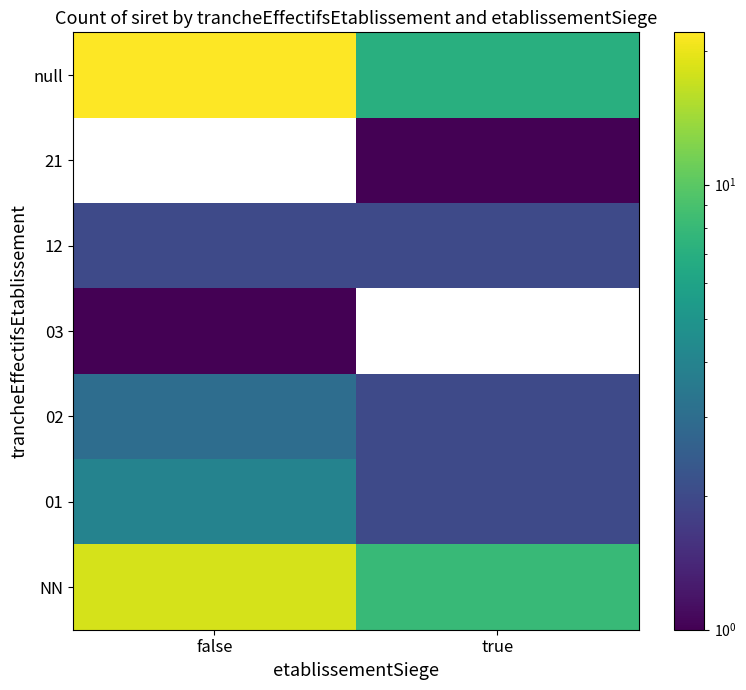

Which category has the highest value across all series?

false